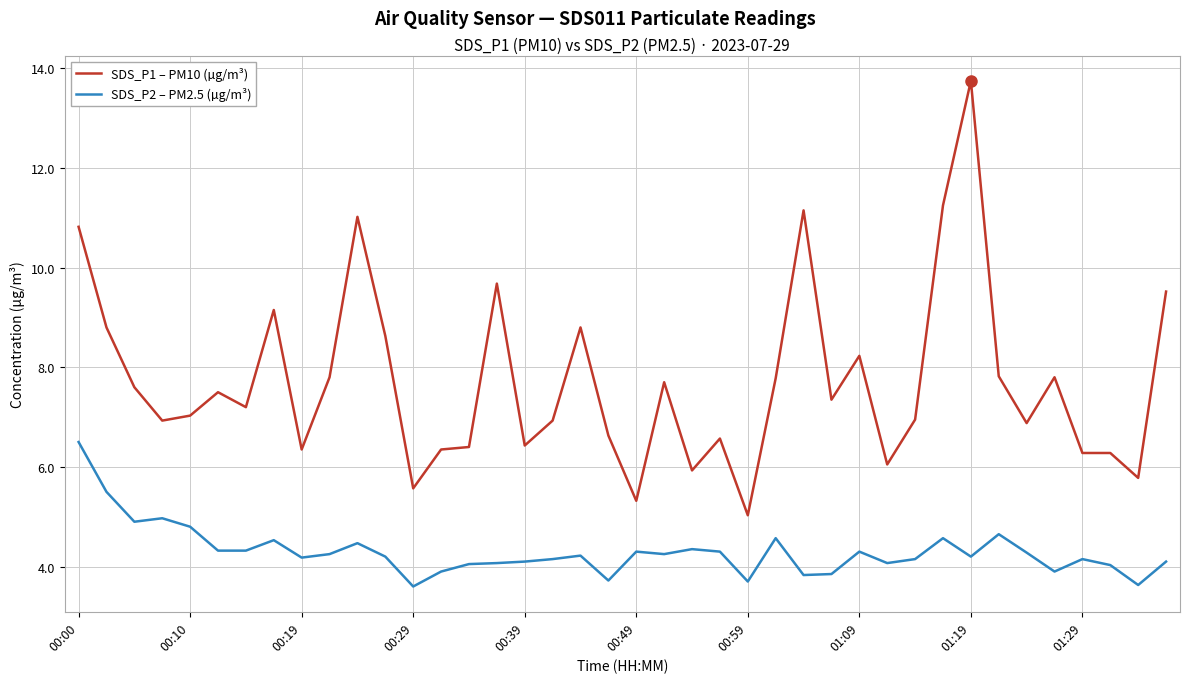

True or false: SDS_P2 – PM2.5 (µg/m³) and SDS_P1 – PM10 (µg/m³) cross at least once.

False